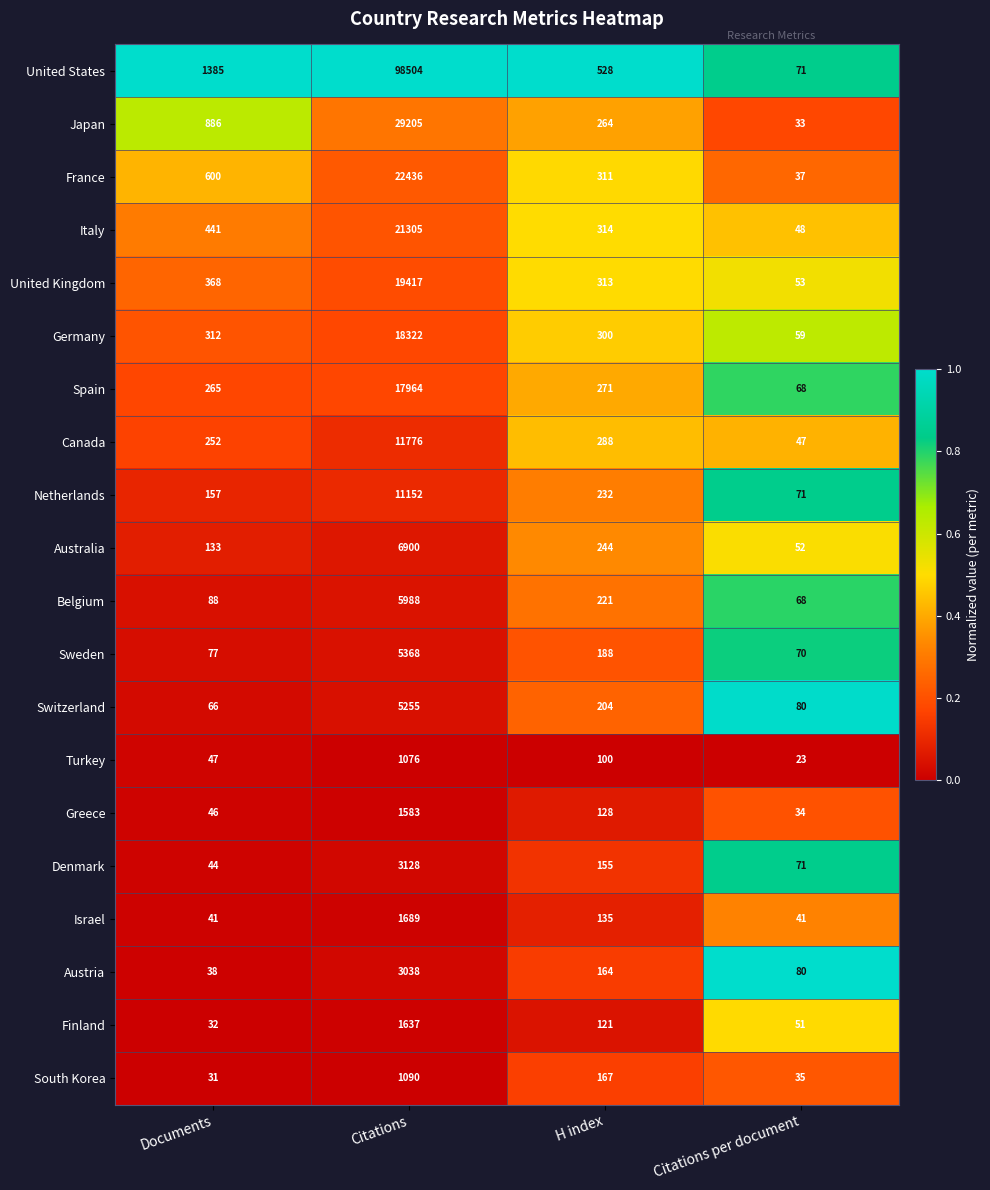

Which series has the largest range (max minus min)?

United States